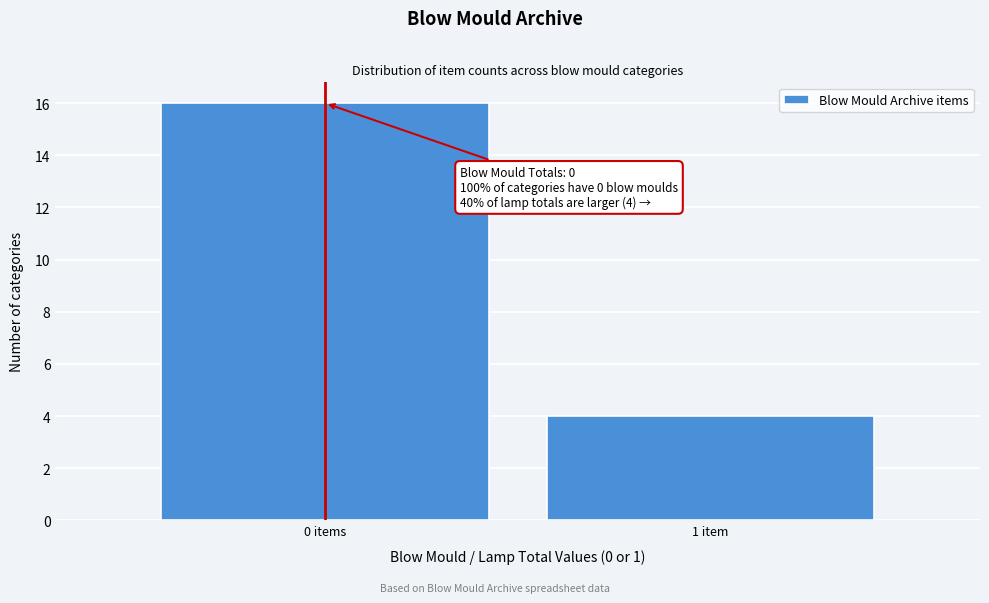

Reading left to right, extract all data points from this chart.

16	4